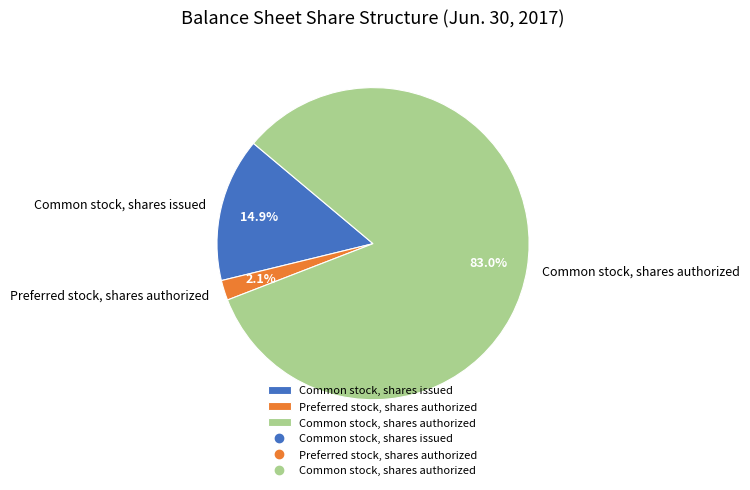

What is the smallest slice in the pie chart?

Preferred stock, shares authorized